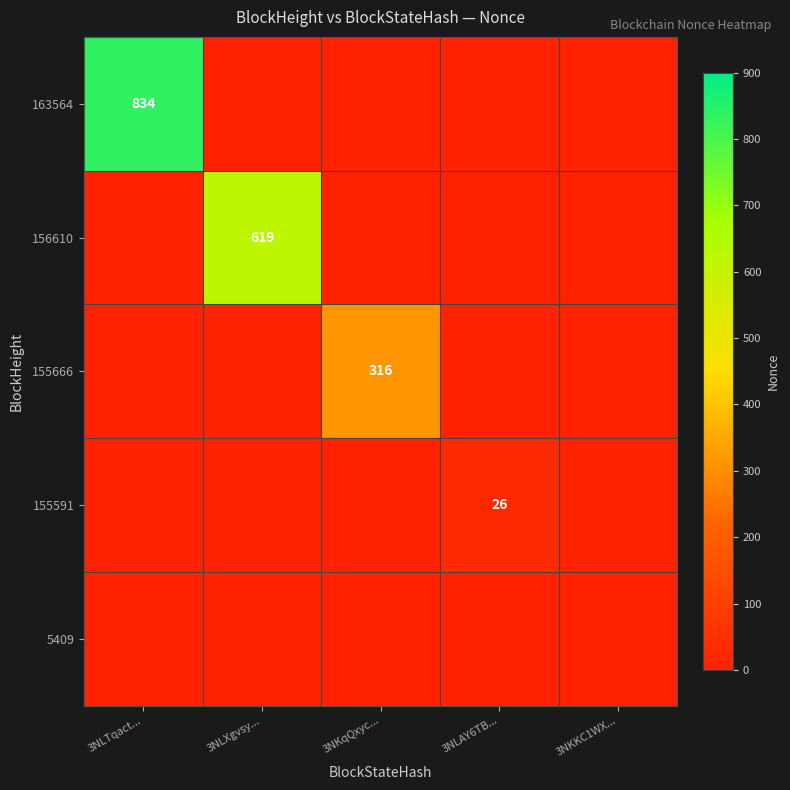

The 155591 series shows 12 at 3NLAY6TB.... True or false?

False